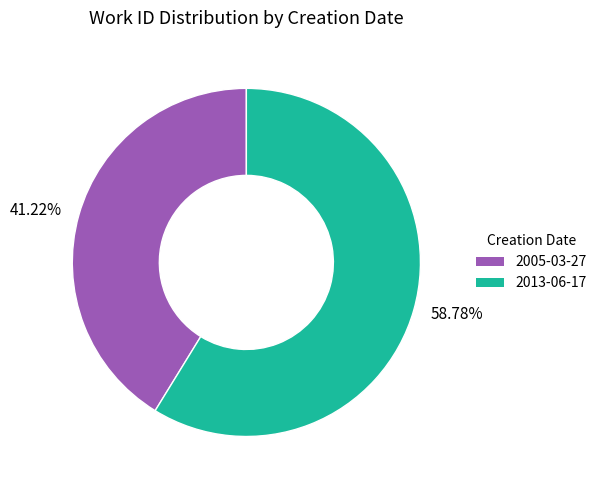

How many segments does this pie chart have?

2